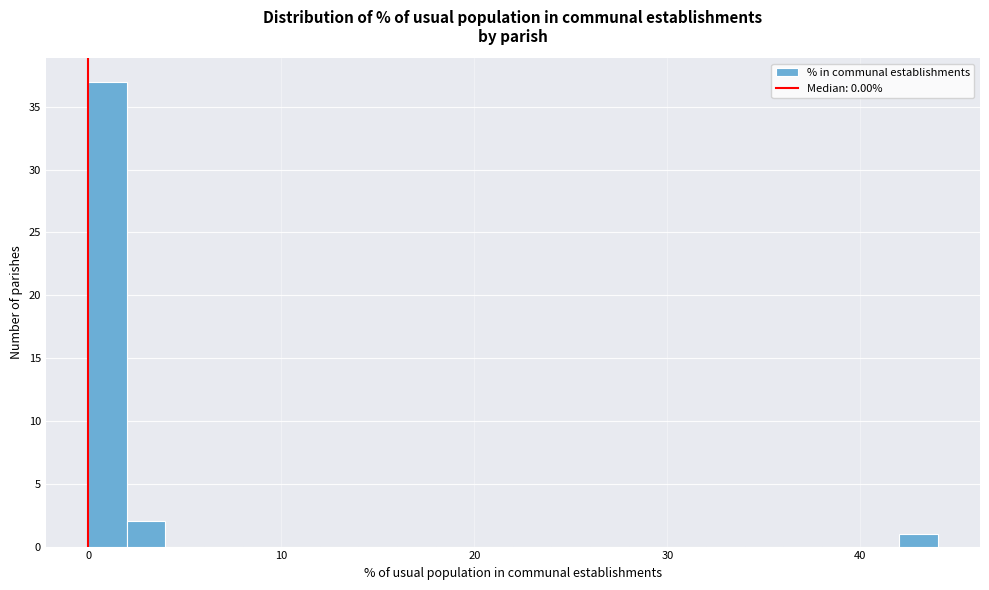

Around what value on the x-axis is the tallest bar? Give the approximate position of its centre, as read against the axis.

1